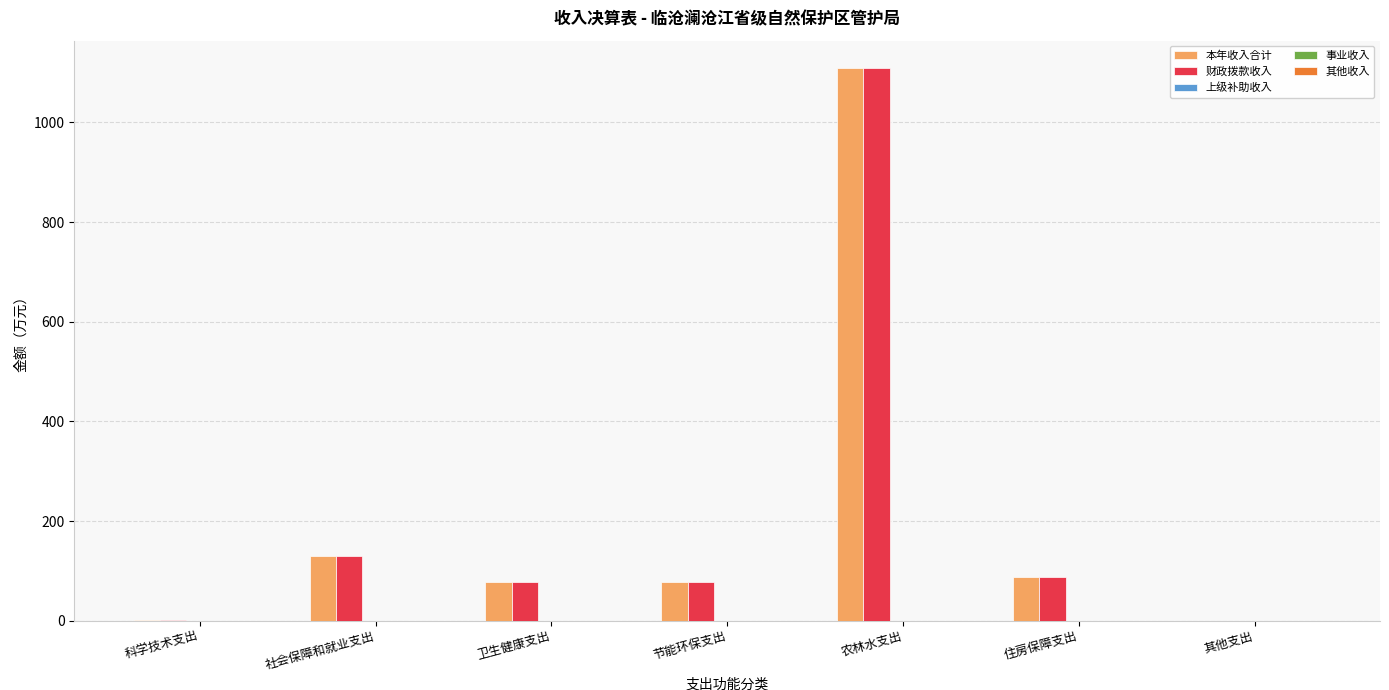

Where is 本年收入合计 nearest to the value 554?

社会保障和就业支出